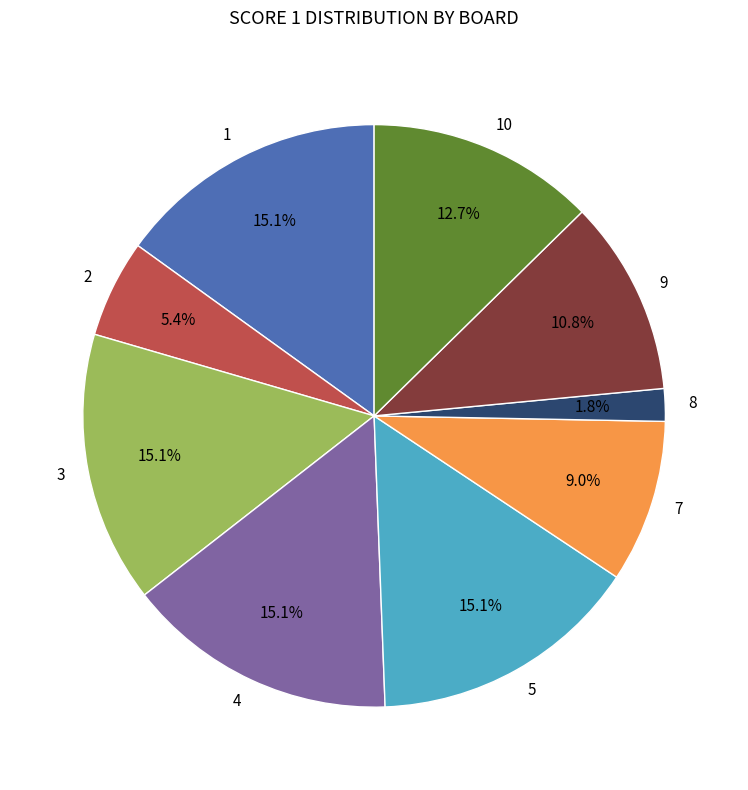

Is there a majority slice in this chart?

No